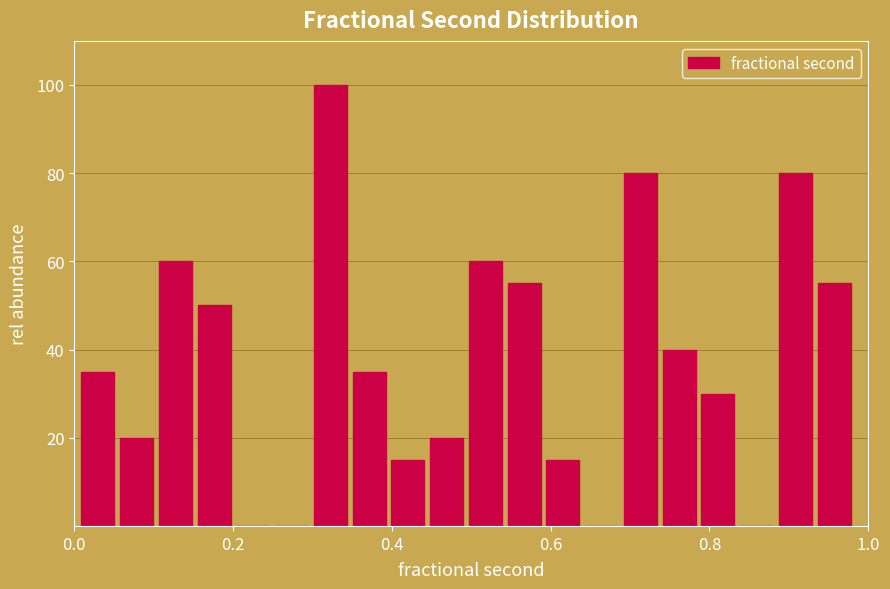

Read against the x-axis, roughly where is the centre of the tallest bar?

0.32